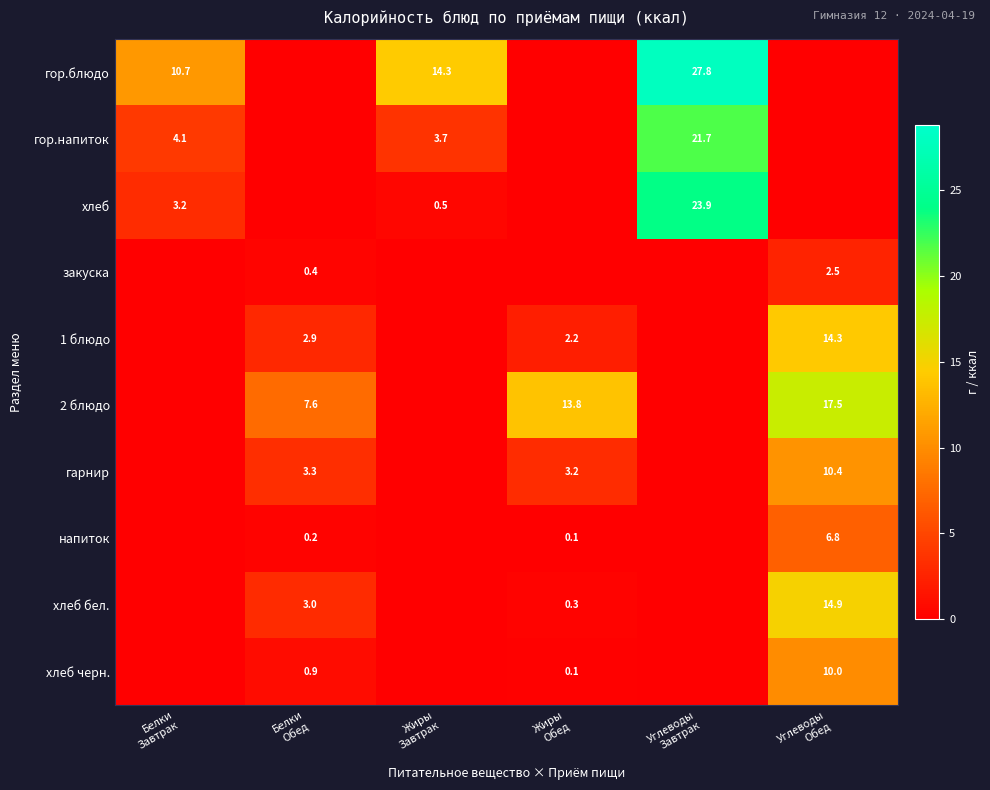

At how many categories does at least one series exceed 8?

5